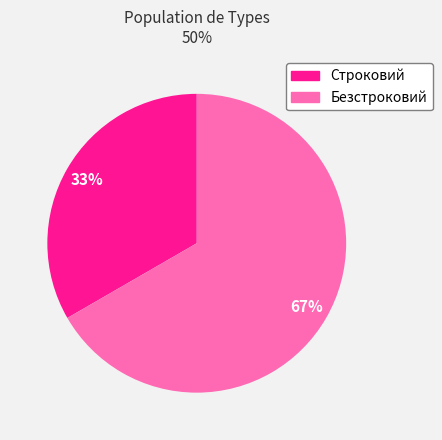

What percentage is the Строковий slice, to the nearest percent?

33%